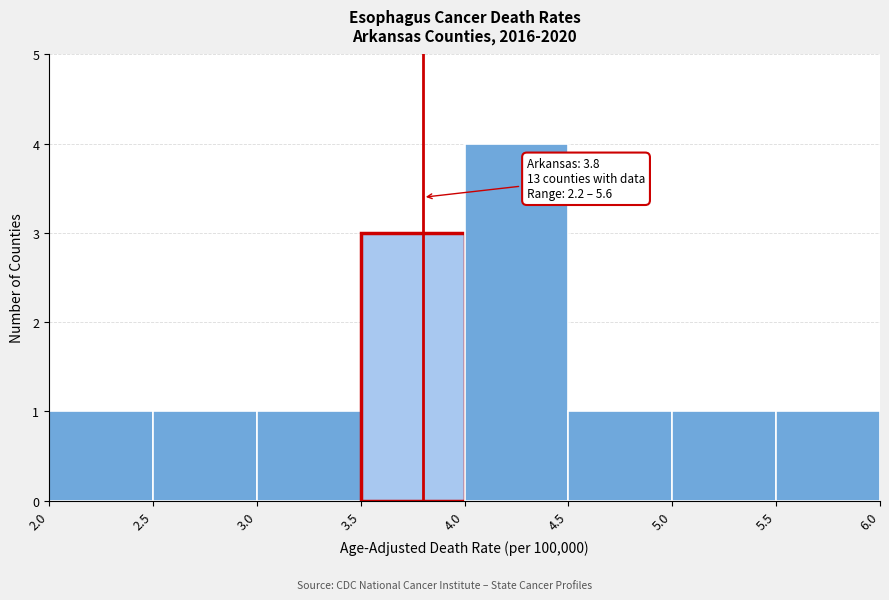

Over which range of the x-axis is the bar tallest?

4.0 to 4.5